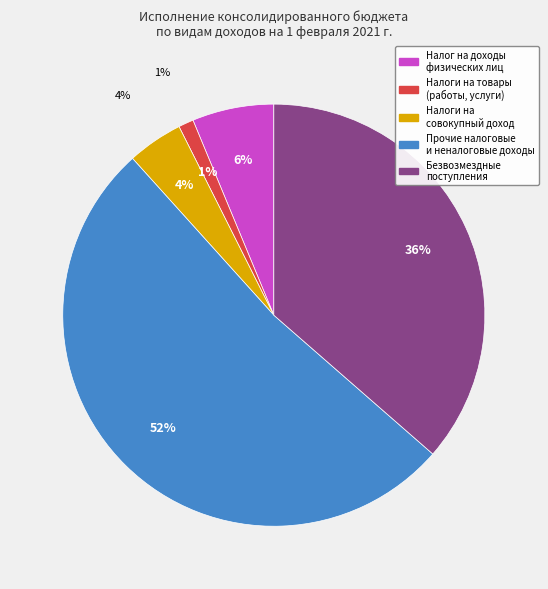

What is the change in value from Налоги на совокупный доход to Безвозмездные поступления?

+43560307.8